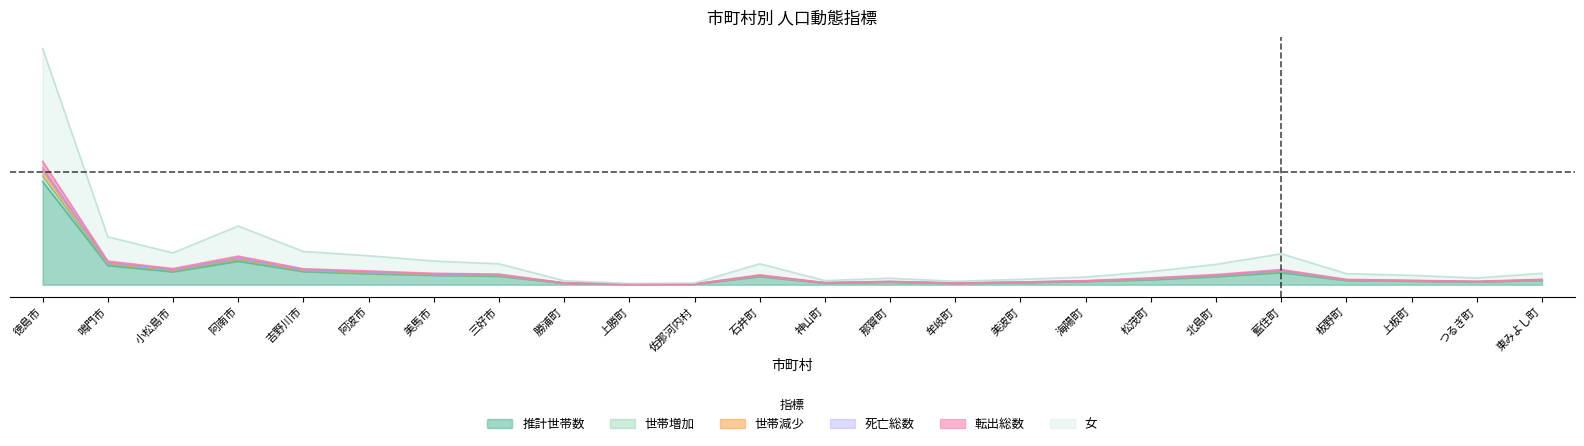

What is the difference between the 推計世帯数 values at 上勝町 and 吉野川市?

0.1